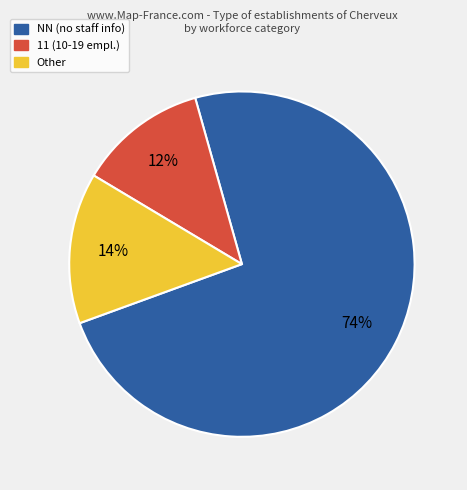

To the nearest percent, what is the difference between the largest and smallest slice percentages?

62%